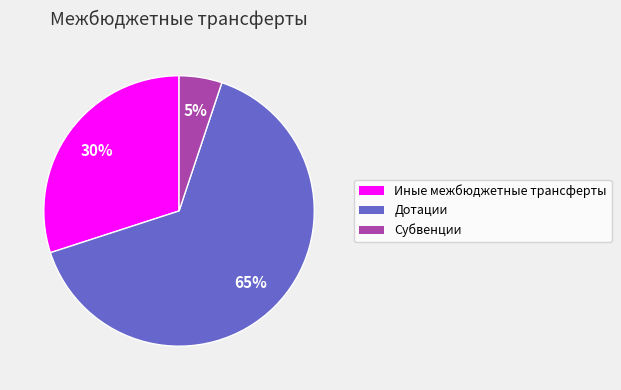

Does Субвенции represent more than half of the total?

No